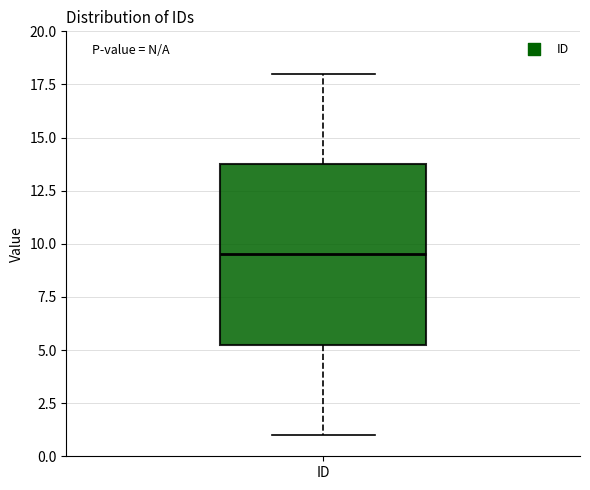

Transcribe this box plot: give where the median line is, the range the box spans, and where the two whiskers end, as read against the y-axis. The values are not printed on the chart, so give them approximately, as read against the axis.

median 9.5, box 5.5 to 14.0, whiskers 1.0 to 18.0